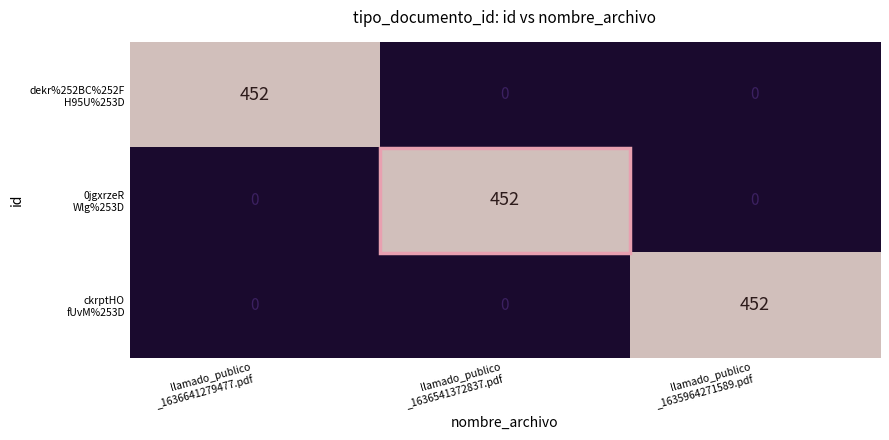

What is the greatest value displayed?

452